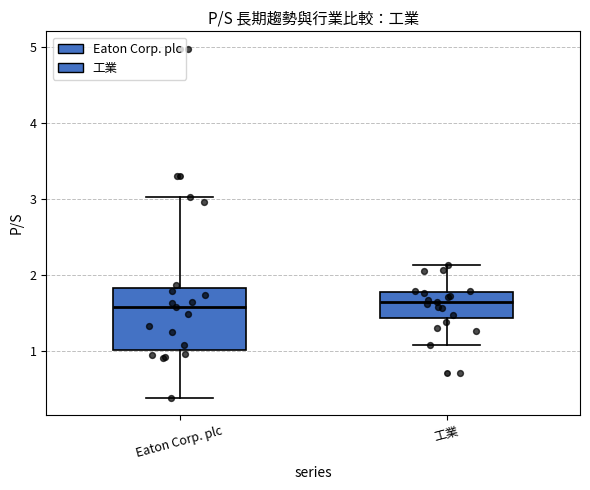

Which box is the tallest, from its lower edge to its upper edge?

Eaton Corp. plc